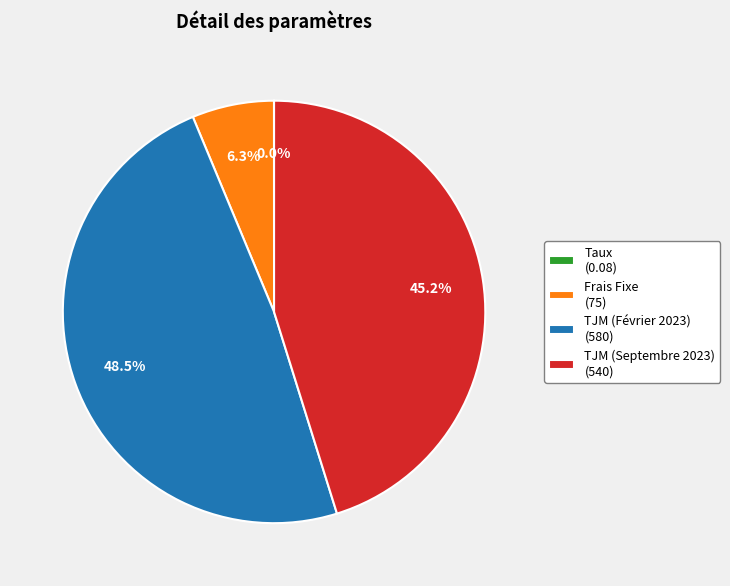

Does any single category account for the majority?

No